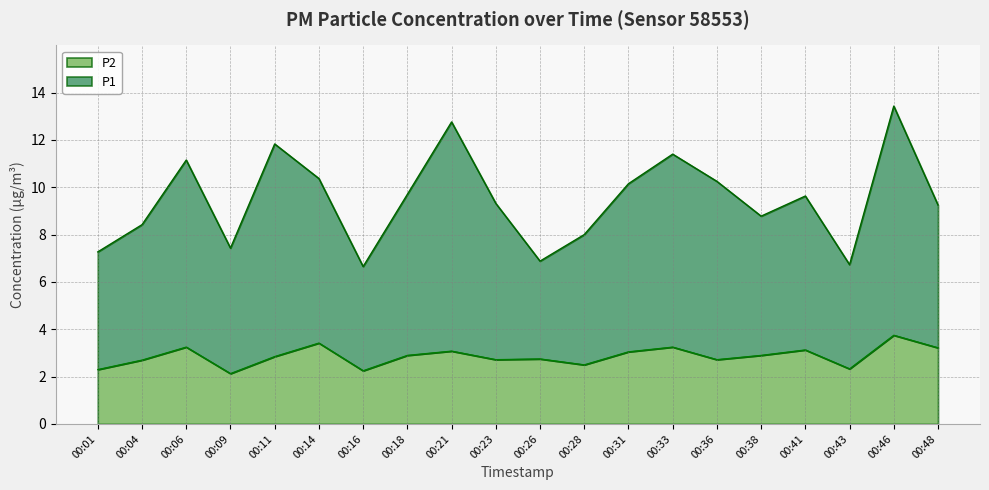

At which category is the sum across all series the highest?

00:46